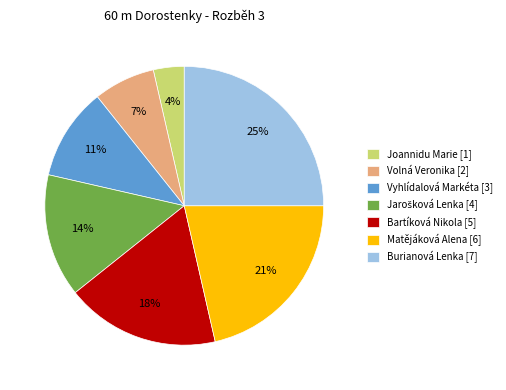

What is the smallest slice in the pie chart?

Joannidu Marie